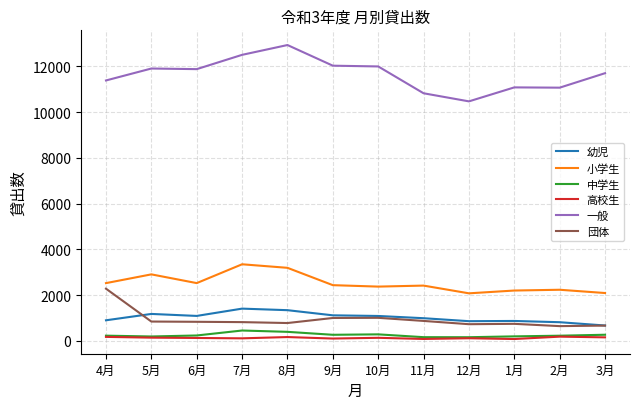

At how many categories does at least one series exceed 4965?

12